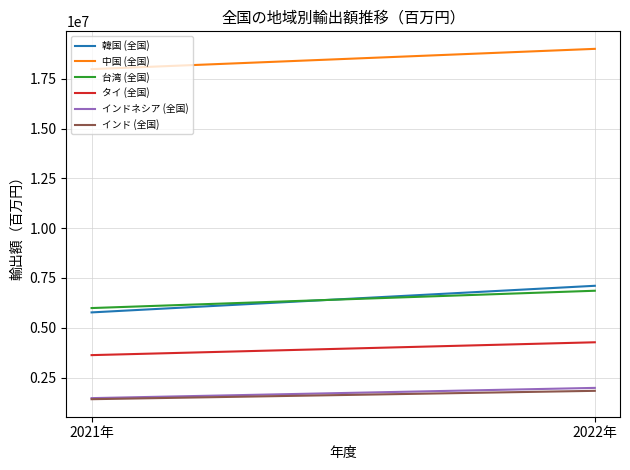

Where does the 台湾 (全国) series first go above 6857432?

2022年